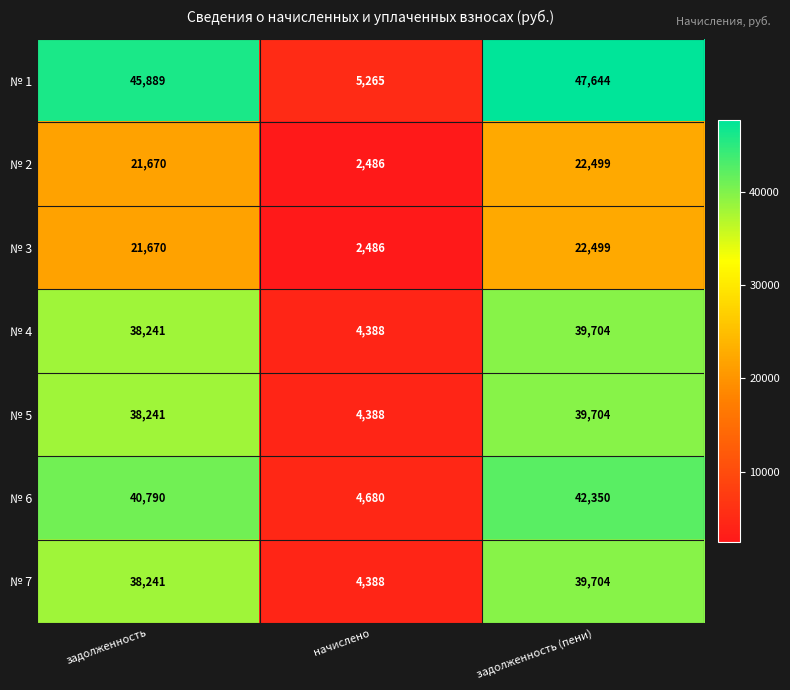

At which category is the sum across all series the highest?

задолженность (пени)